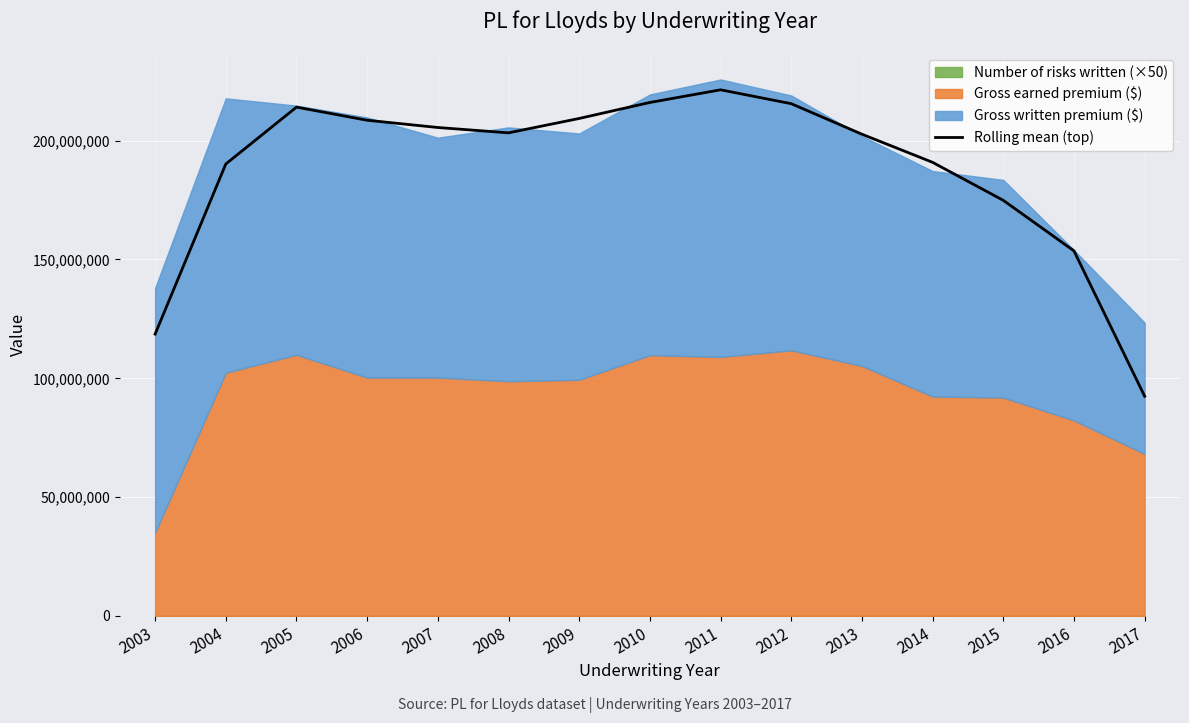

At which category does the data reach its first local peak?

2005